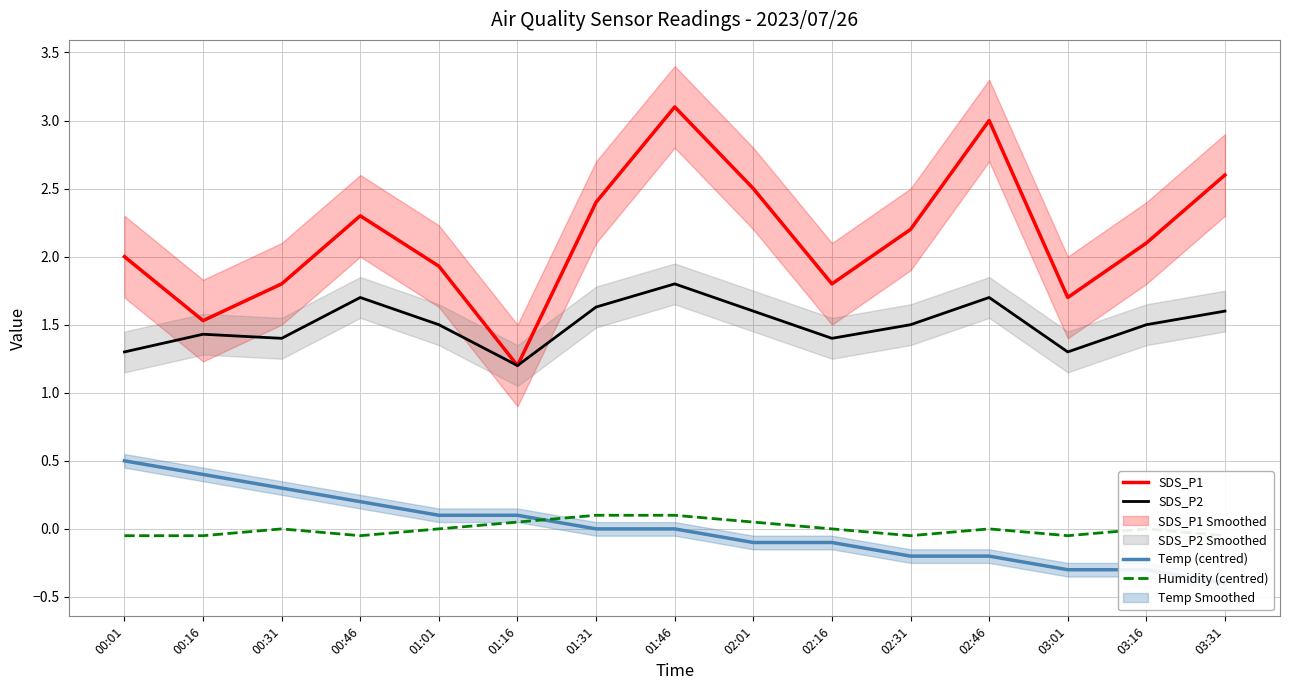

The Humidity (centred) series shows 0.0 at 01:01. True or false?

True